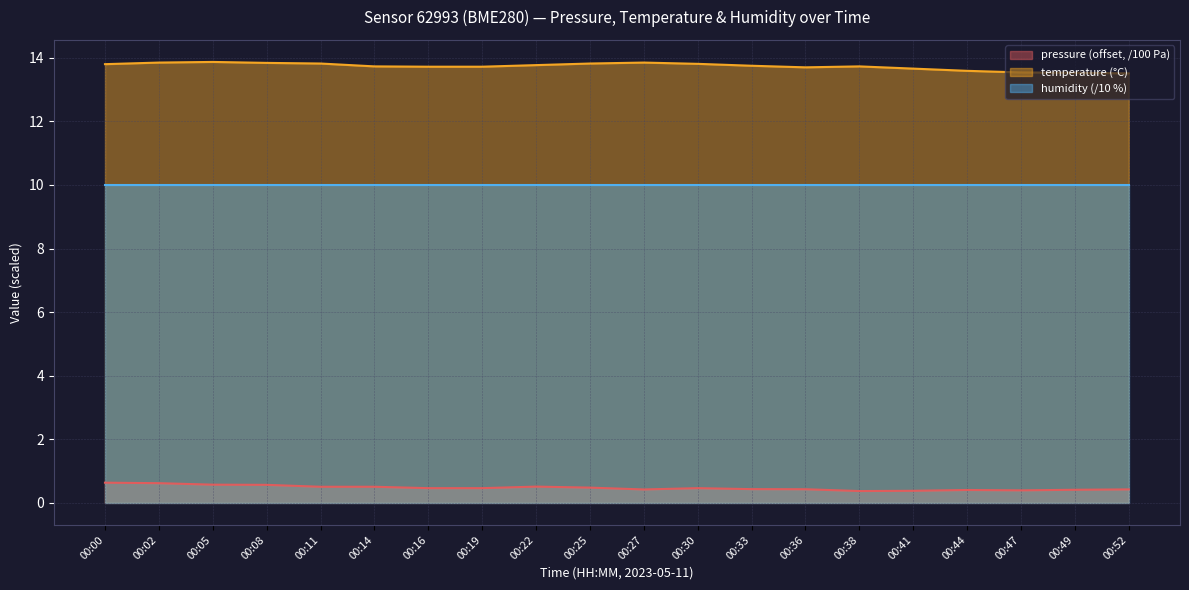

What is the spread (max minus min) of values at 00:16?

13.3